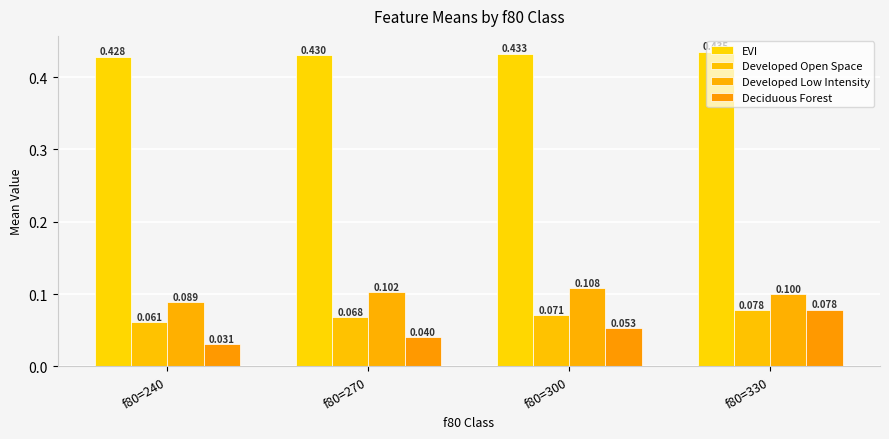

What are all the series names shown in the legend?

EVI, Developed Open Space, Developed Low Intensity, Deciduous Forest